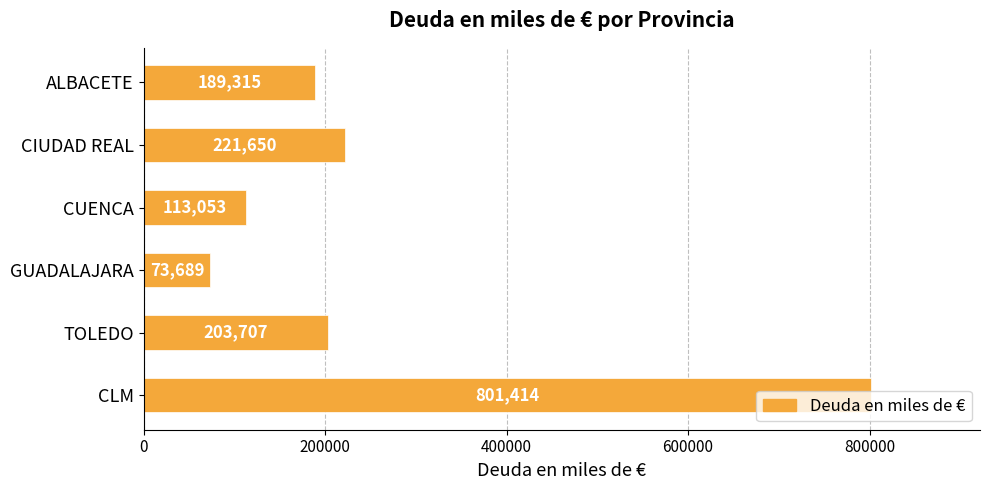

What is the average value?

267138.0